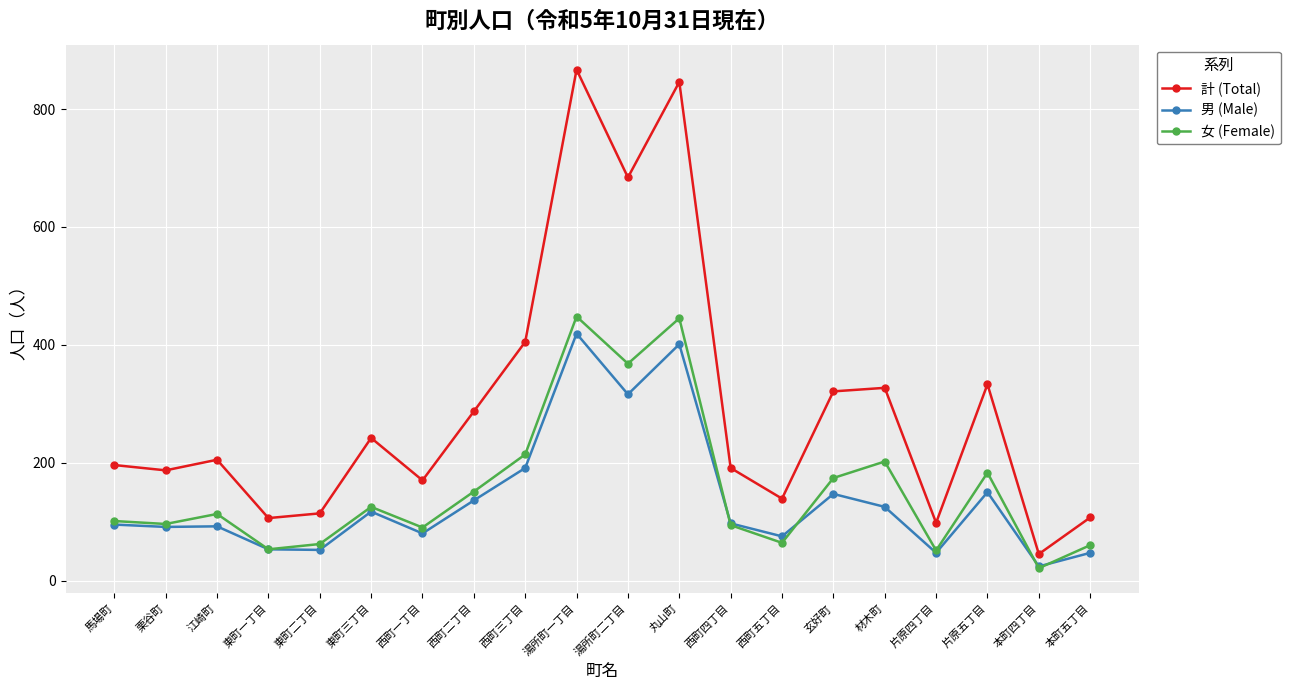

True or false: 計 (Total) and 女 (Female) cross at least once.

False